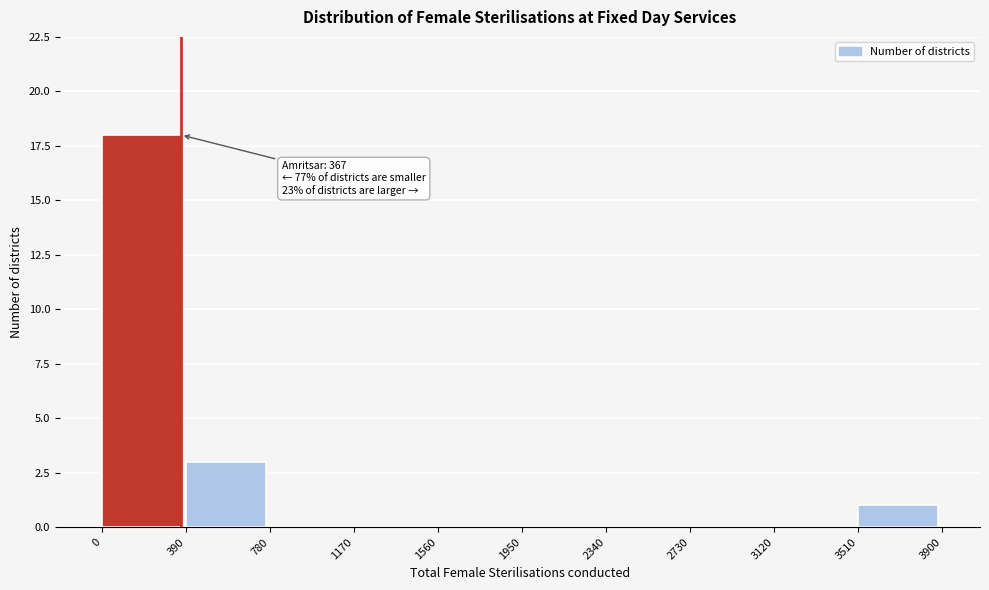

Over which range of the x-axis is the bar tallest?

0 to 390